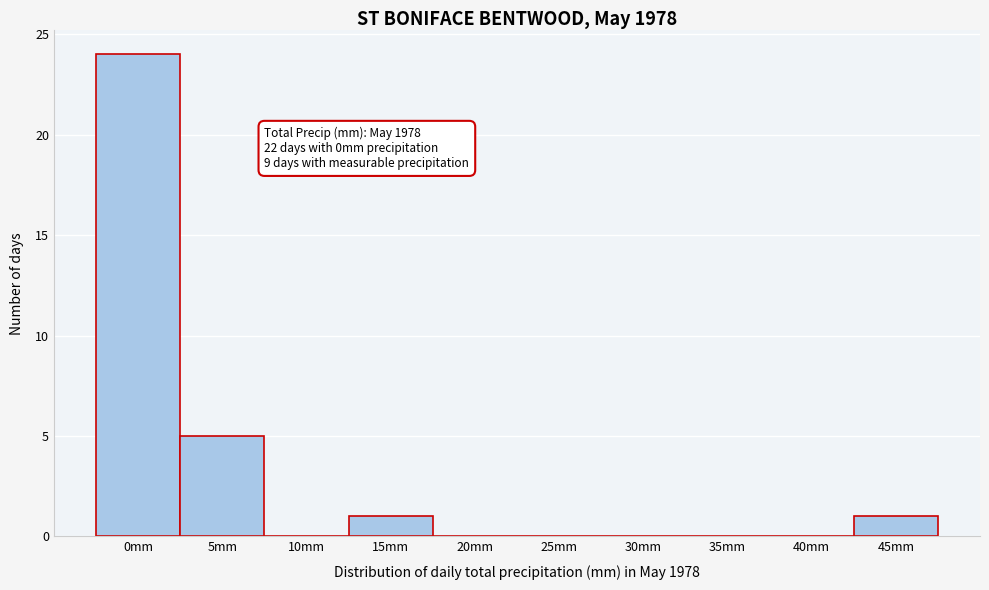

Reading left to right, what are all the values shown in this chart?

0mm=24	5mm=5	10mm=0	15mm=1	20mm=0	25mm=0	30mm=0	35mm=0	40mm=0	45mm=1